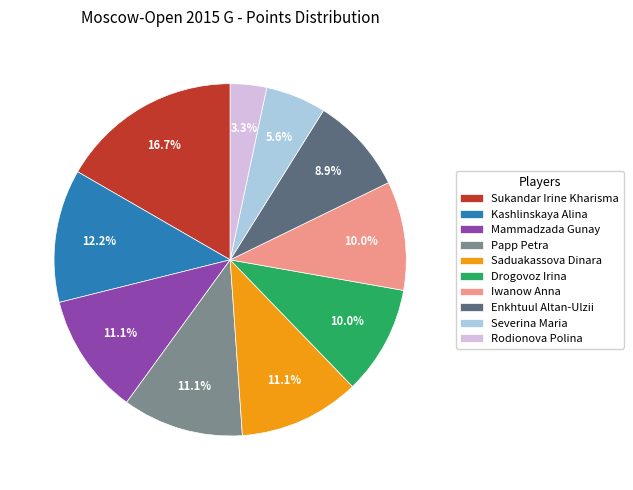

Is it true that Drogovoz Irina is 21% of the pie?

False